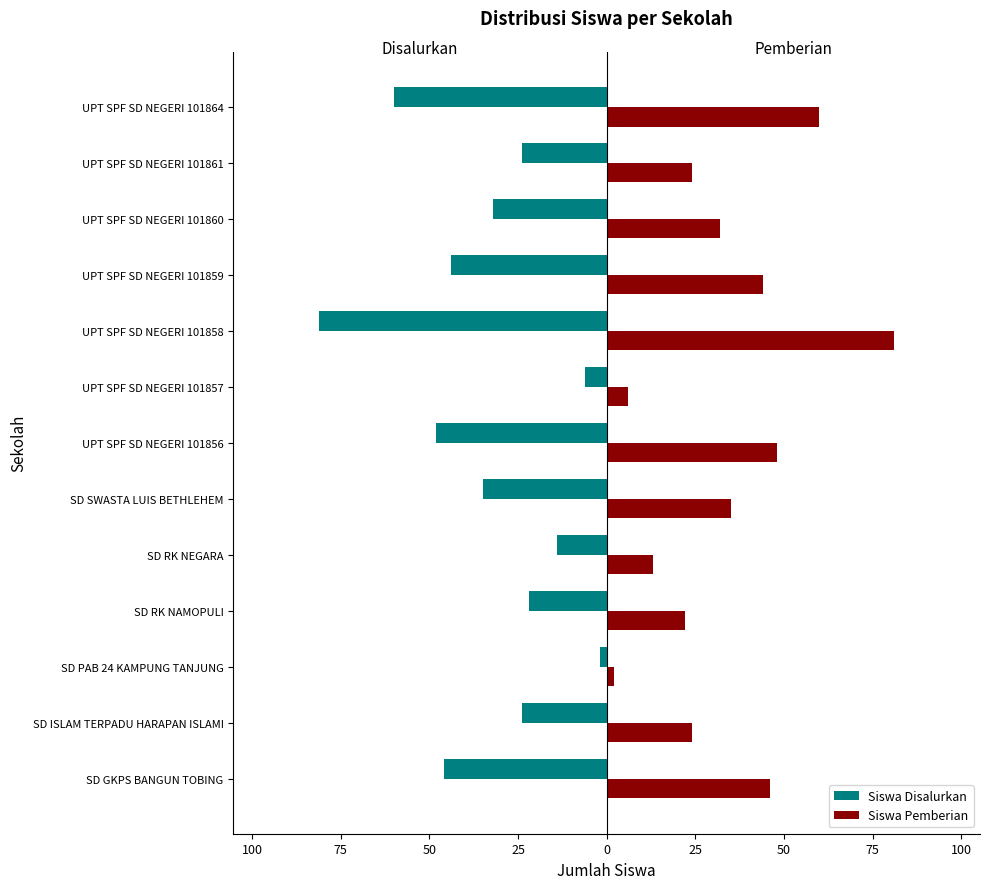

What are all the series names shown in the legend?

Siswa Disalurkan, Siswa Pemberian